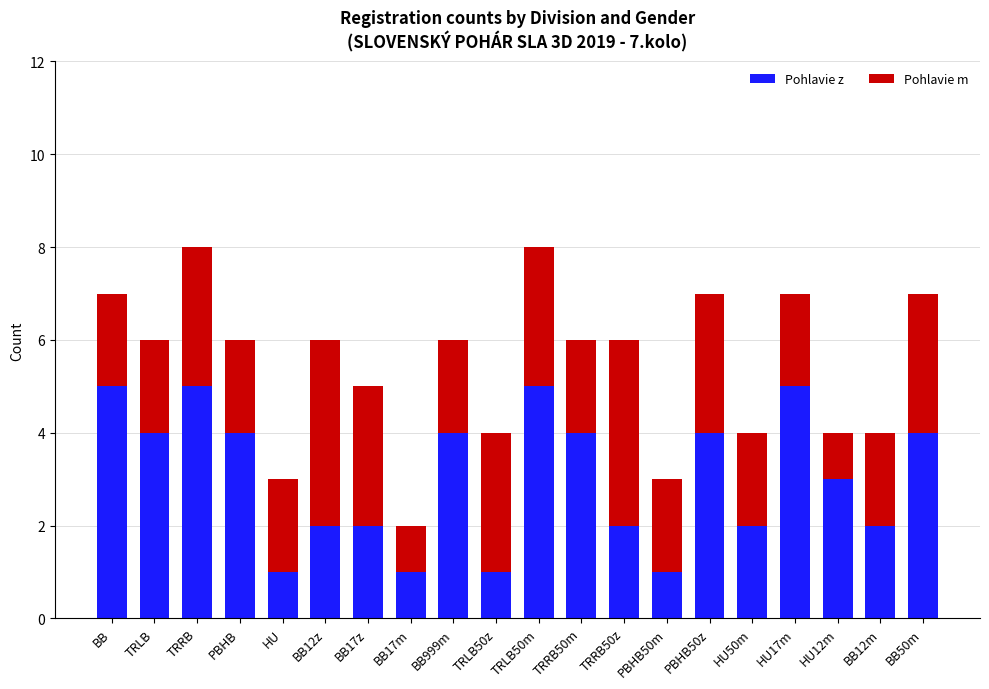

What is the total value across all series at TRLB50z?

4